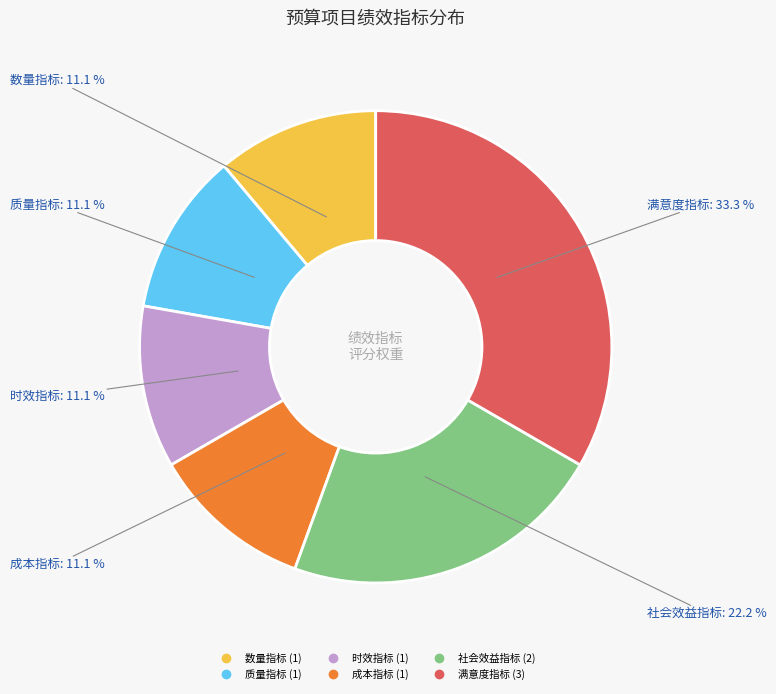

What percentage is NOT represented by 质量指标?

88.9%